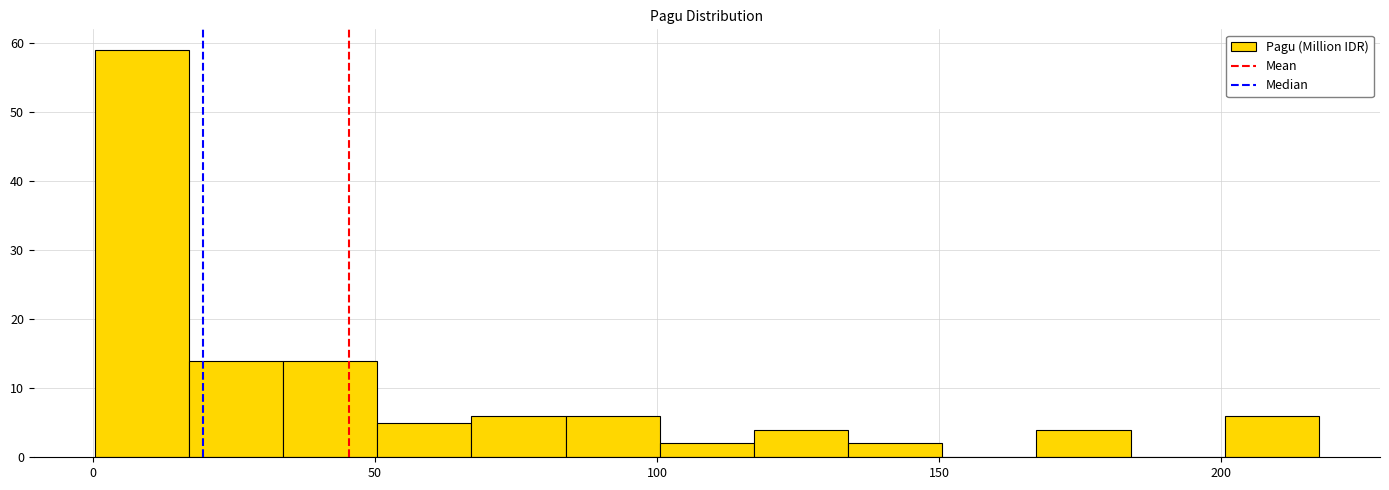

Around what value on the x-axis is the tallest bar? Give the approximate position of its centre, as read against the axis.

10